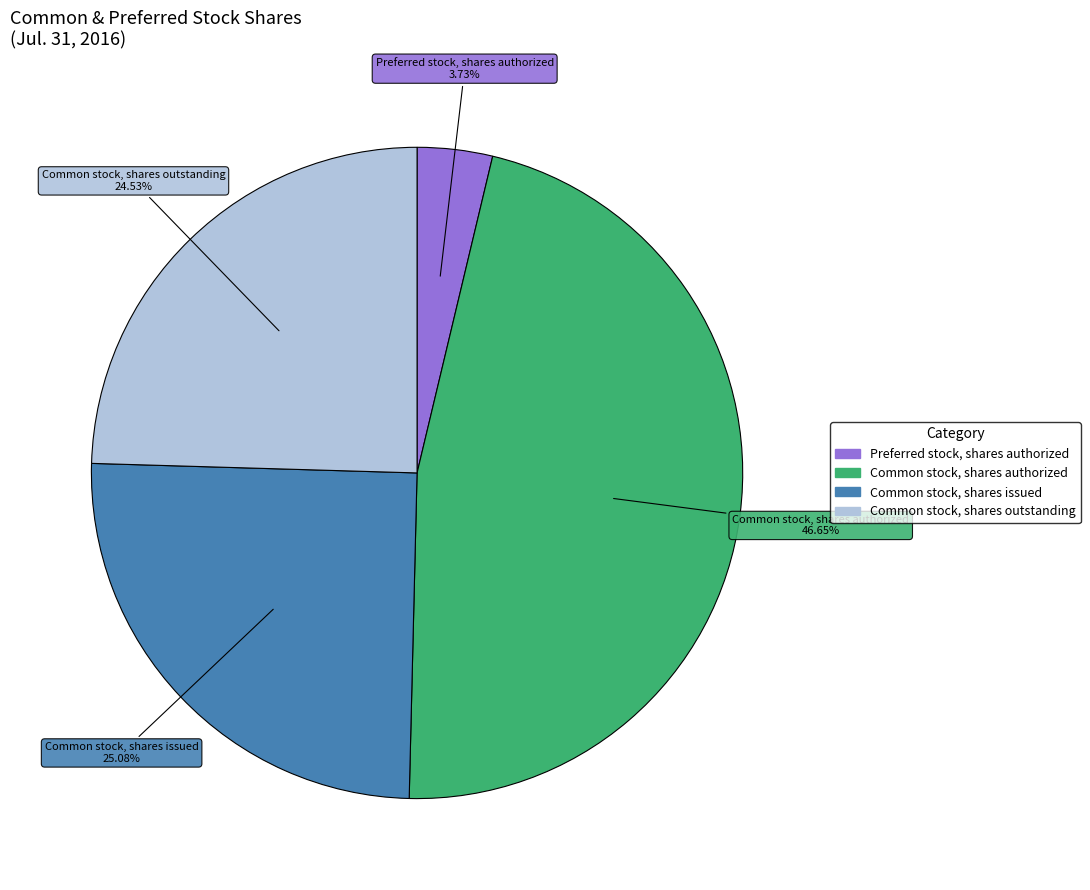

To the nearest percent, what is the combined percentage of Common stock, shares authorized and Common stock, shares issued?

72%